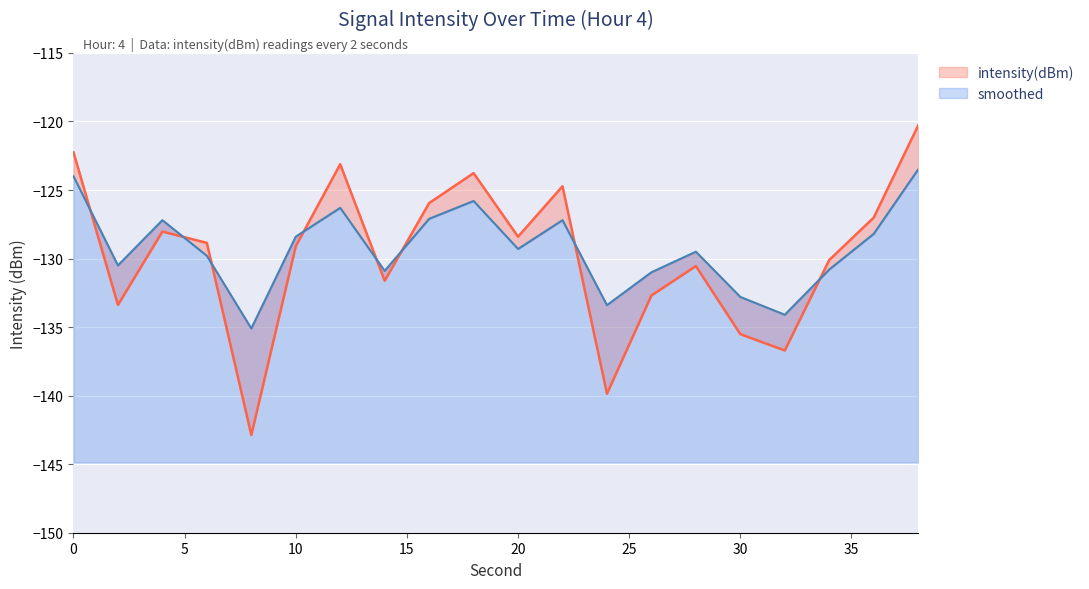

After their last crossing, which series has the higher values: intensity(dBm) or smoothed?

intensity(dBm)